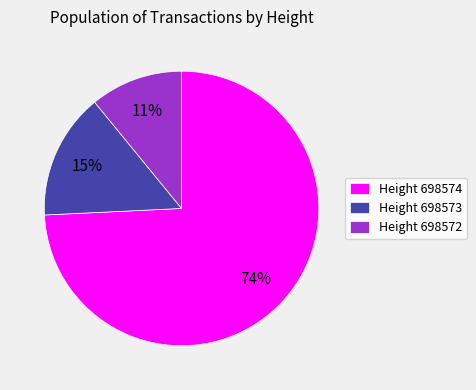

Rank the categories by value from highest to lowest.

Height 698574, Height 698573, Height 698572